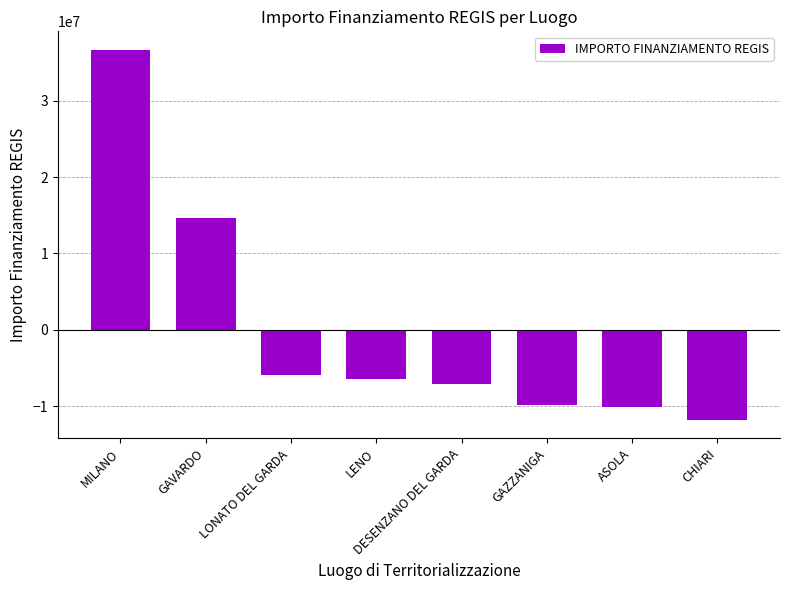

Where is the data nearest to the value 12431092?

GAVARDO